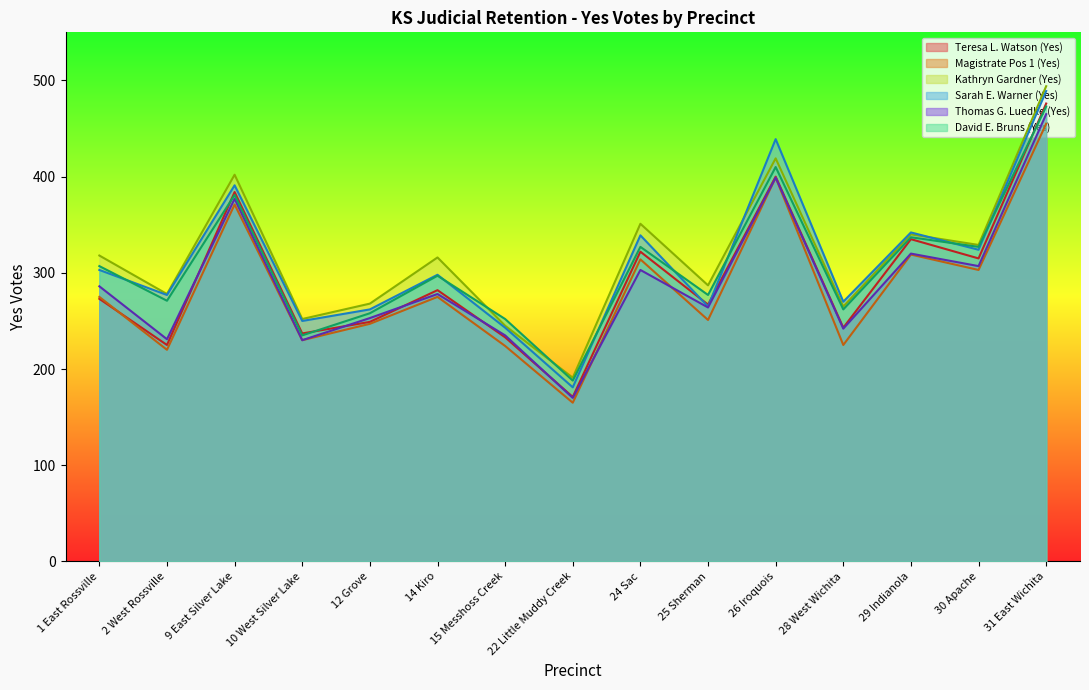

What is the label of the 7th point from the left?

15 Messhoss Creek